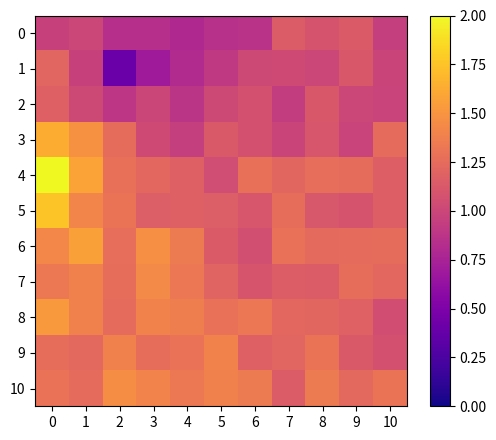

List the series in order of their peak value, highest first.

4, 5, 3, 6, 8, 10, 7, 9, 1, 2, 0